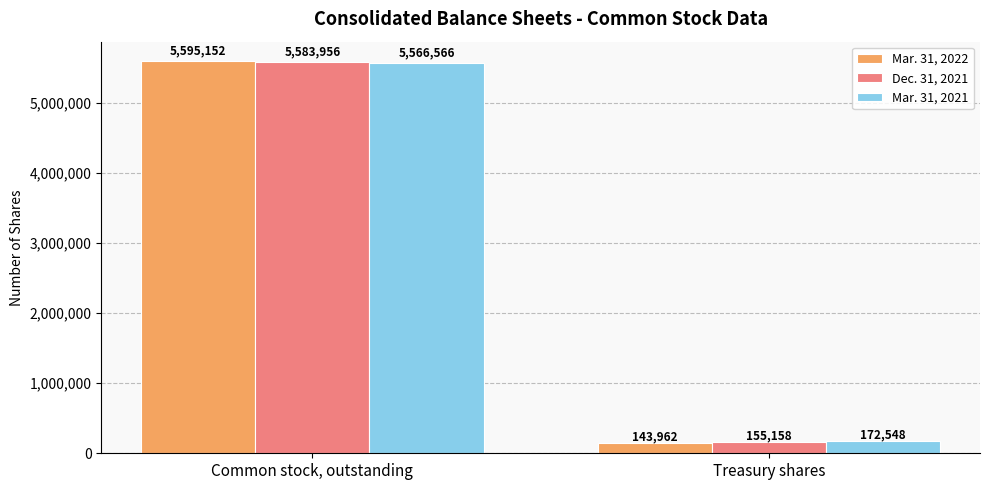

What position from the left is Treasury shares?

2